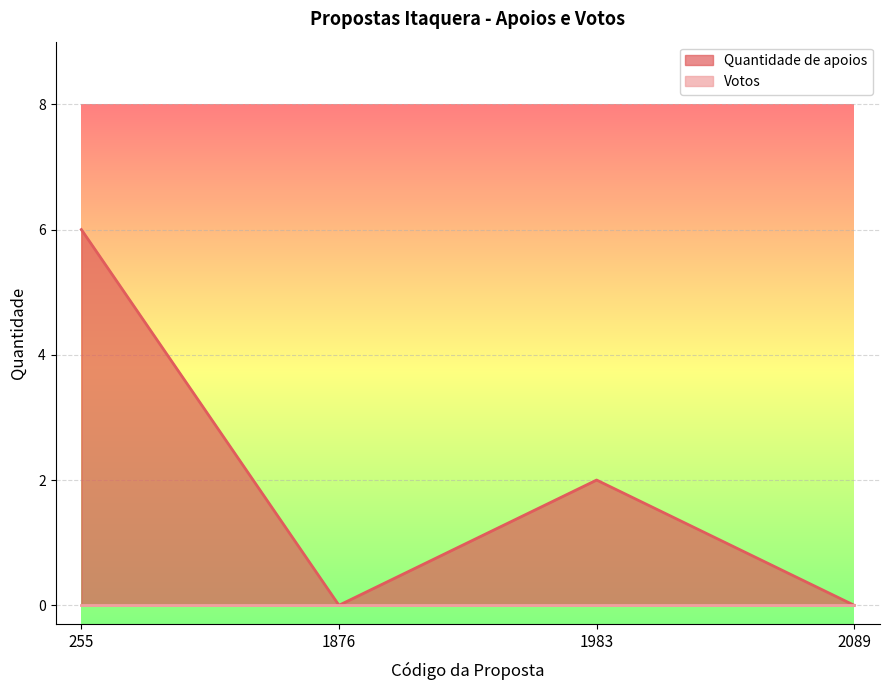

The value at 1983 is 2. True or false?

True